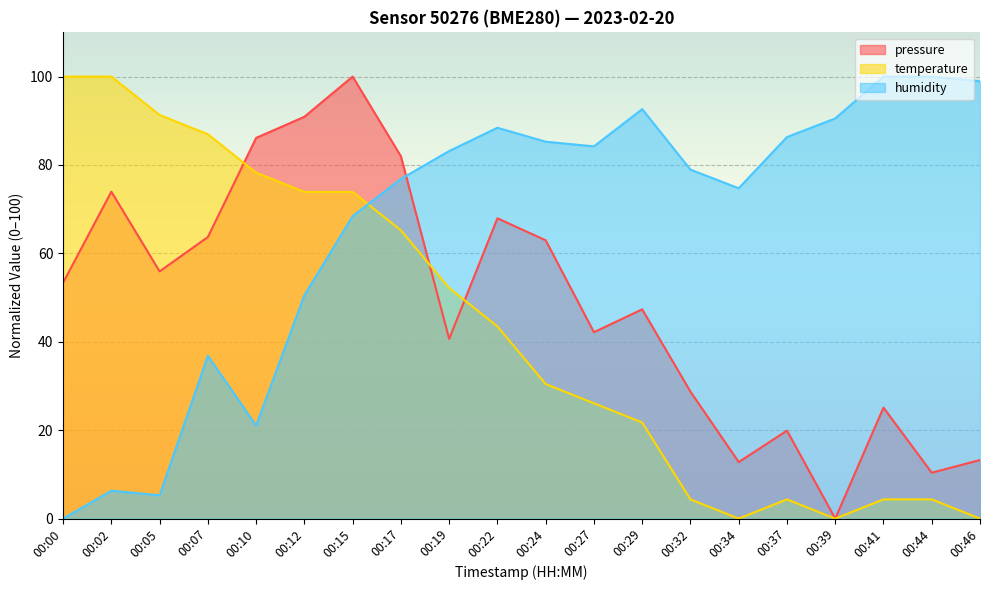

What is the average value of the humidity series?

66.4